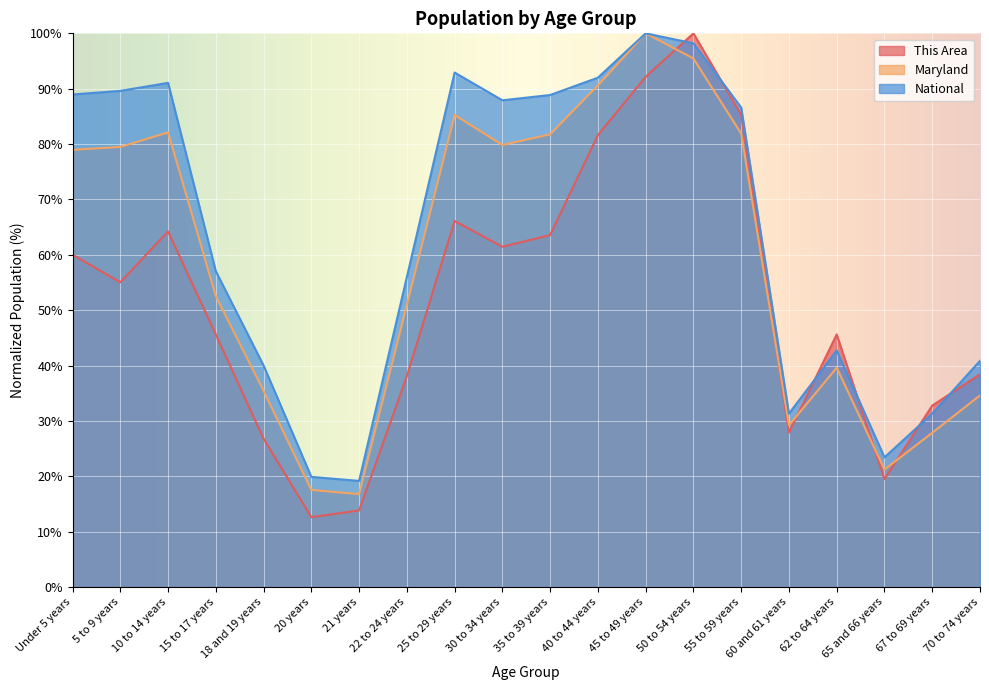

Which category has the lowest value in the Maryland series?

21 years